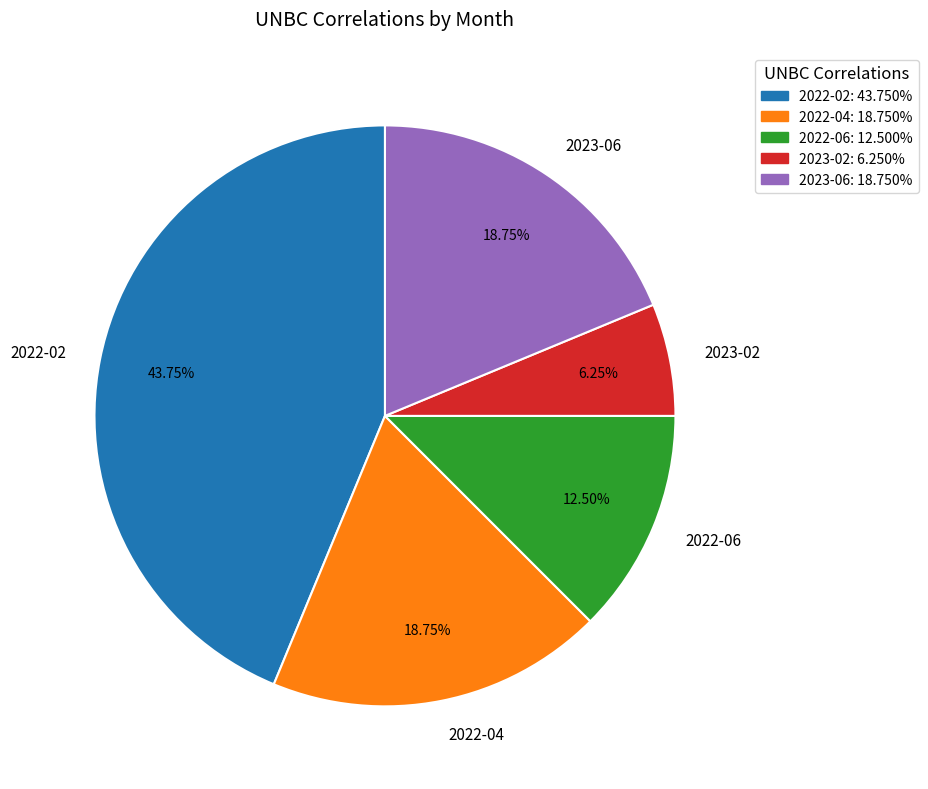

What percentage do 2023-06 and 2023-02 together represent?

25.0%